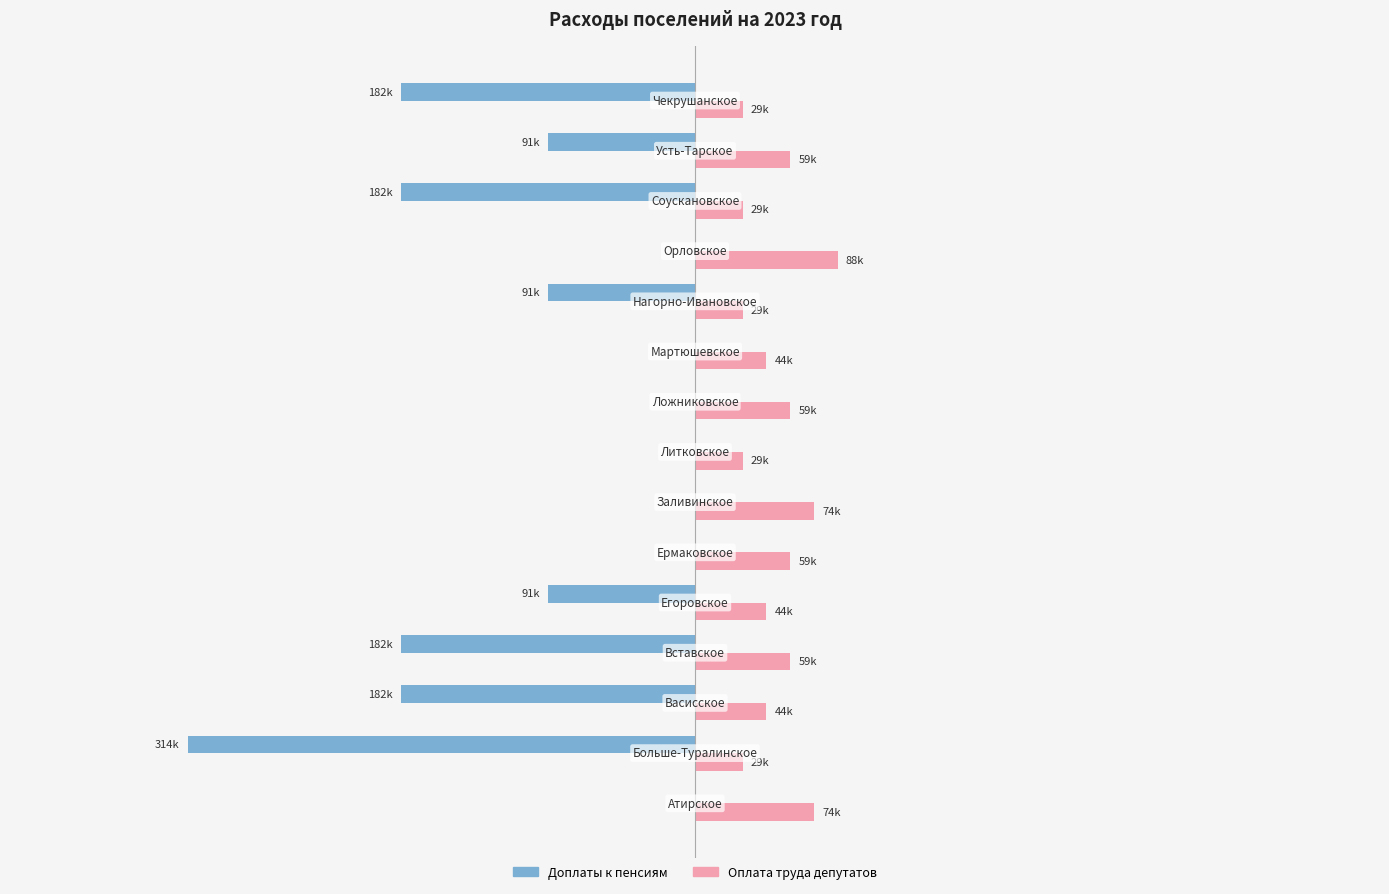

What are all the series names shown in the legend?

Доплаты к пенсиям, Оплата труда депутатов